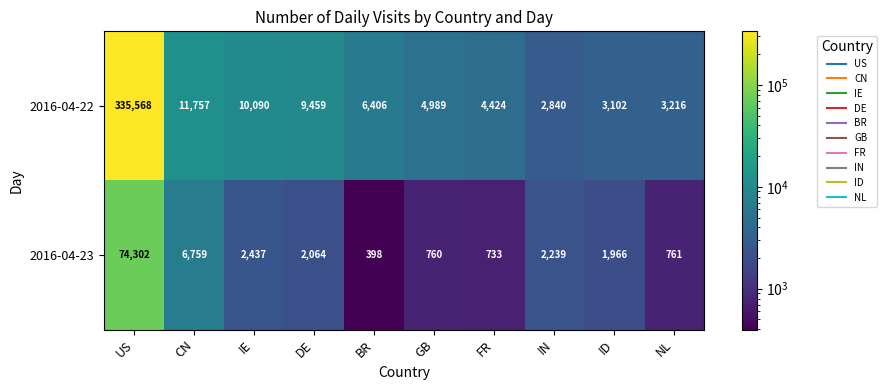

Which category has the highest value across all series?

US